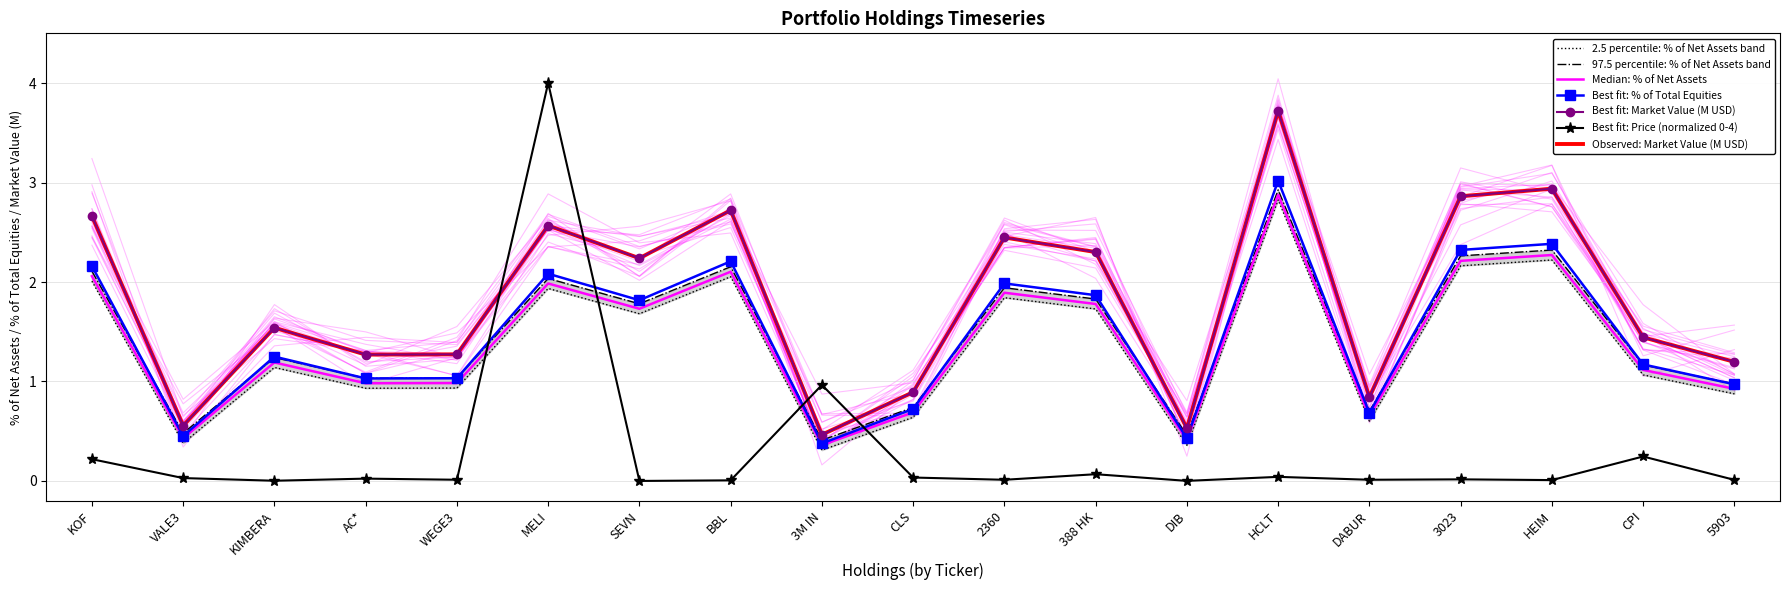

At CLS, list the series in order from smallest to largest.

Price USD, % of Net Assets, % of Total Equities, Market Value (M USD)